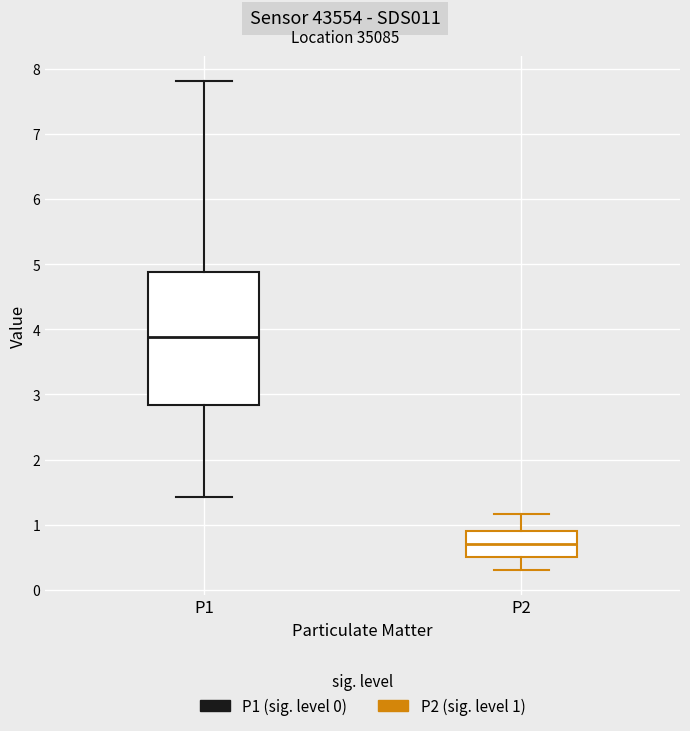

Reading left to right, transcribe this box plot: for each box, give where its median line is, the range the box spans, and where its two whiskers end, as read against the y-axis. The values are not printed on the chart, so give them approximately, as read against the axis.

P1: median 3.9, box 2.8 to 4.9, whiskers 1.4 to 7.8
P2: median 0.7, box 0.5 to 0.9, whiskers 0.3 to 1.2